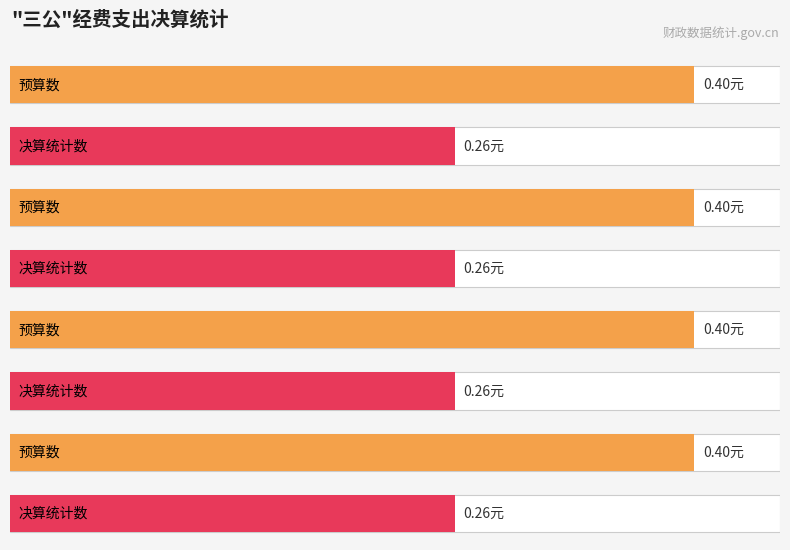

How many bars are there in each group?

2